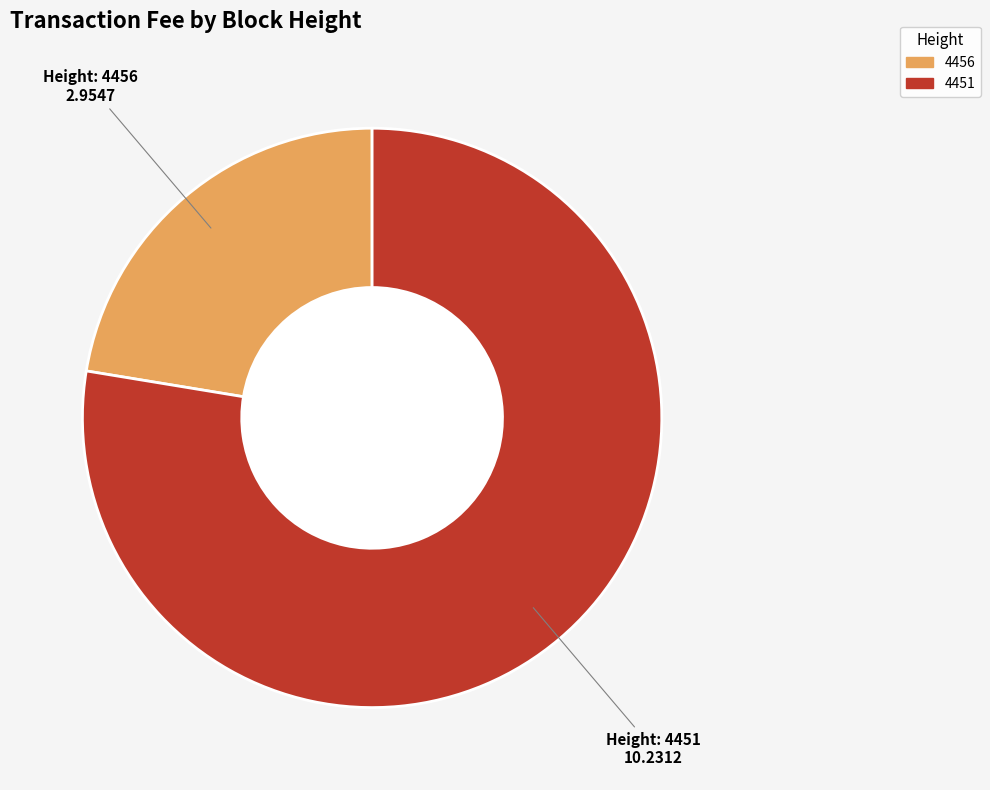

Is 4451 the majority of the pie?

Yes